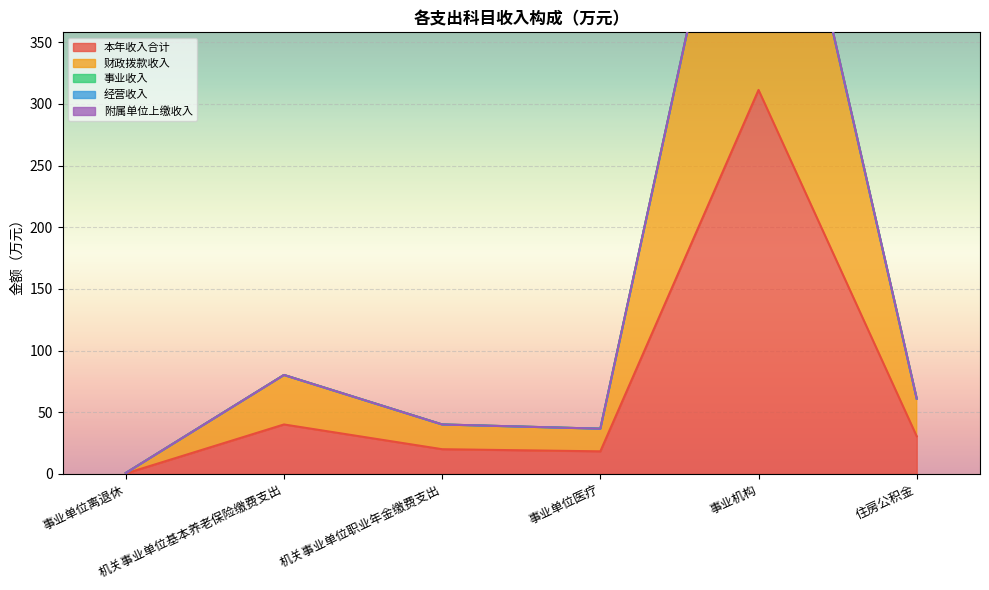

Which series has the widest spread of values?

本年收入合计